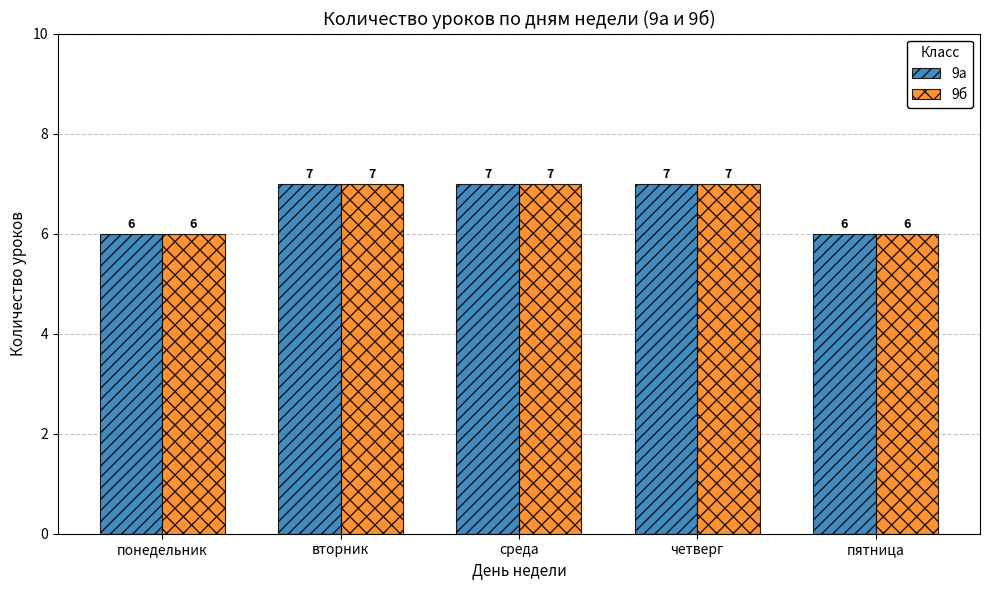

Is the value of 9а at пятница greater than the value of 9б at четверг?

No